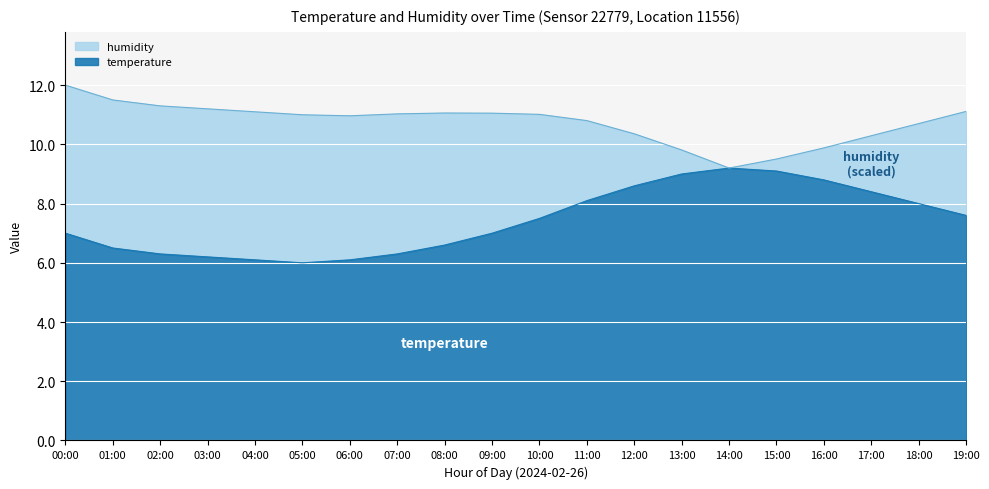

What is the value of the 10th point from the left?

7.0